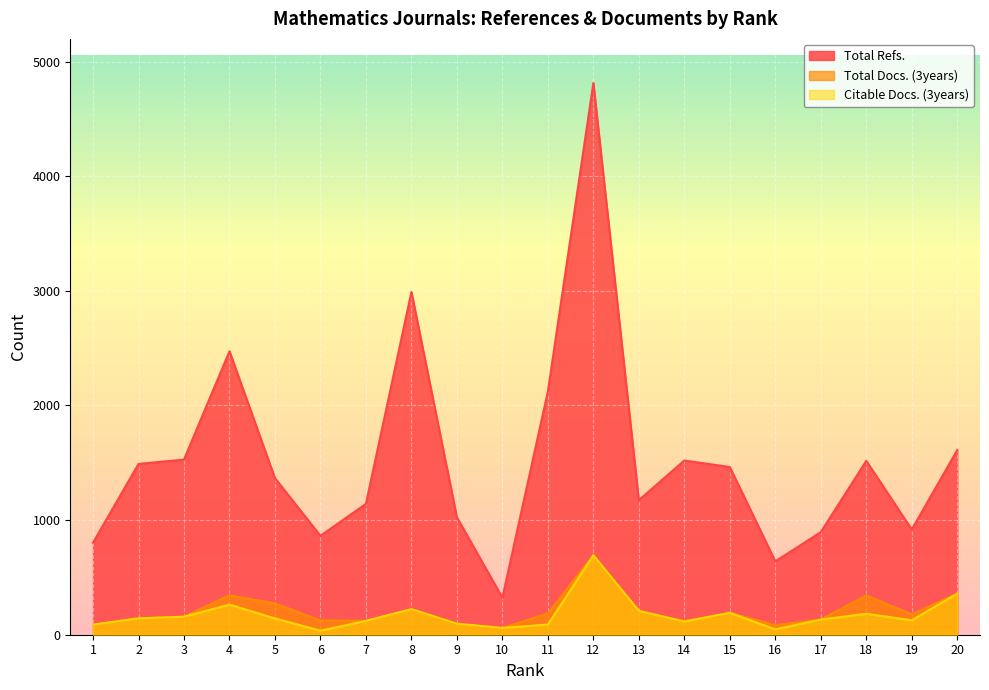

Which category has the highest value across all series?

12